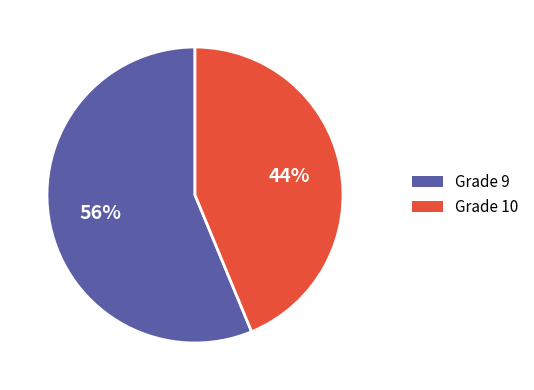

To the nearest percent, what is the combined percentage of Grade 9 and Grade 10?

100%